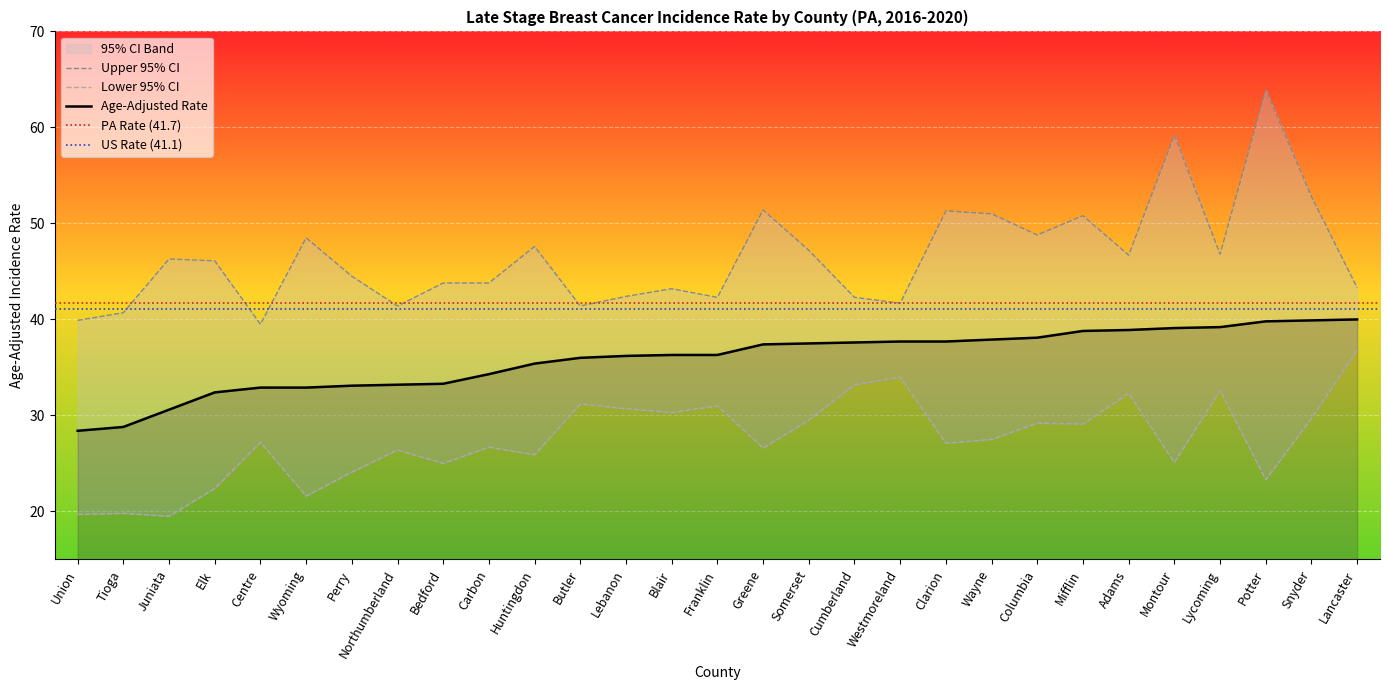

Rank the categories by Age-Adjusted Rate value from lowest to highest.

Union, Tioga, Juniata, Elk, Centre, Wyoming, Perry, Northumberland, Bedford, Carbon, Huntingdon, Butler, Lebanon, Blair, Franklin, Greene, Somerset, Cumberland, Westmoreland, Clarion, Wayne, Columbia, Mifflin, Adams, Montour, Lycoming, Potter, Snyder, Lancaster